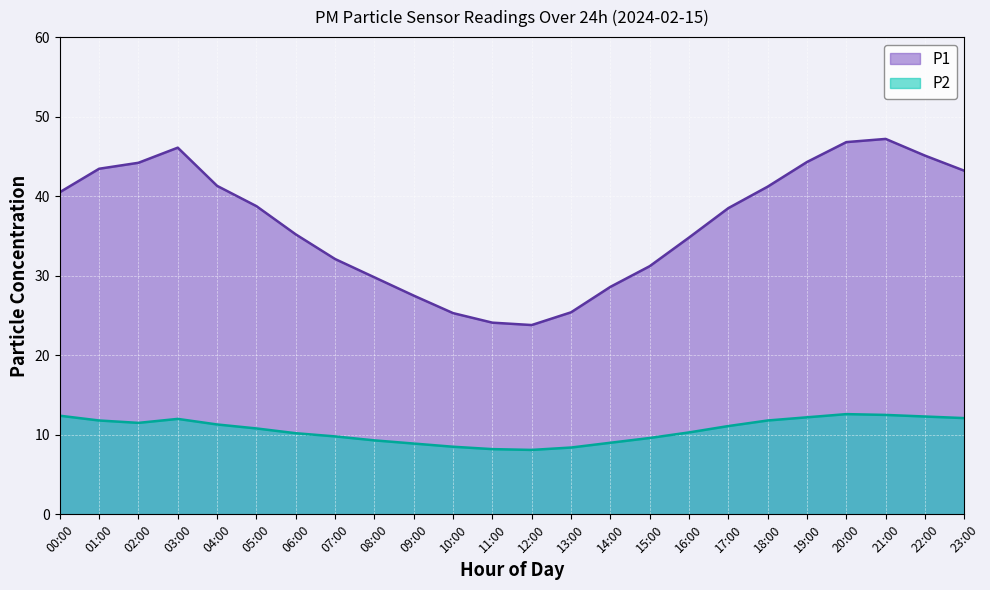

True or false: P1 and P2 cross at least once.

False